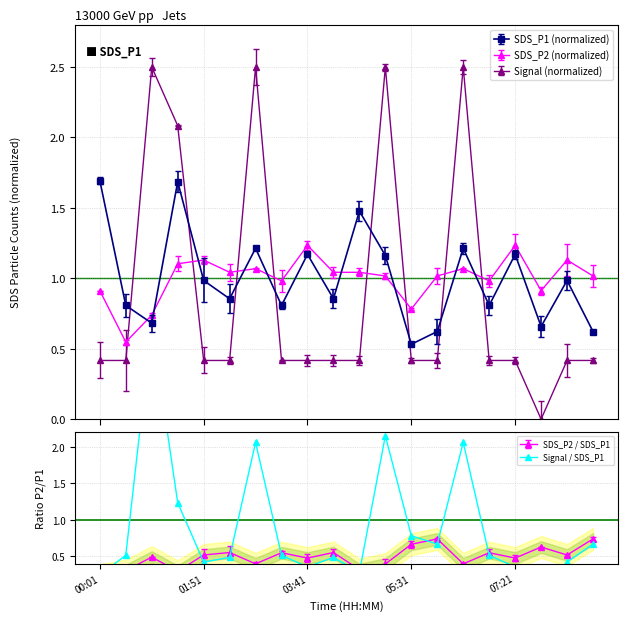

Where is the first local minimum for Signal?

07:49